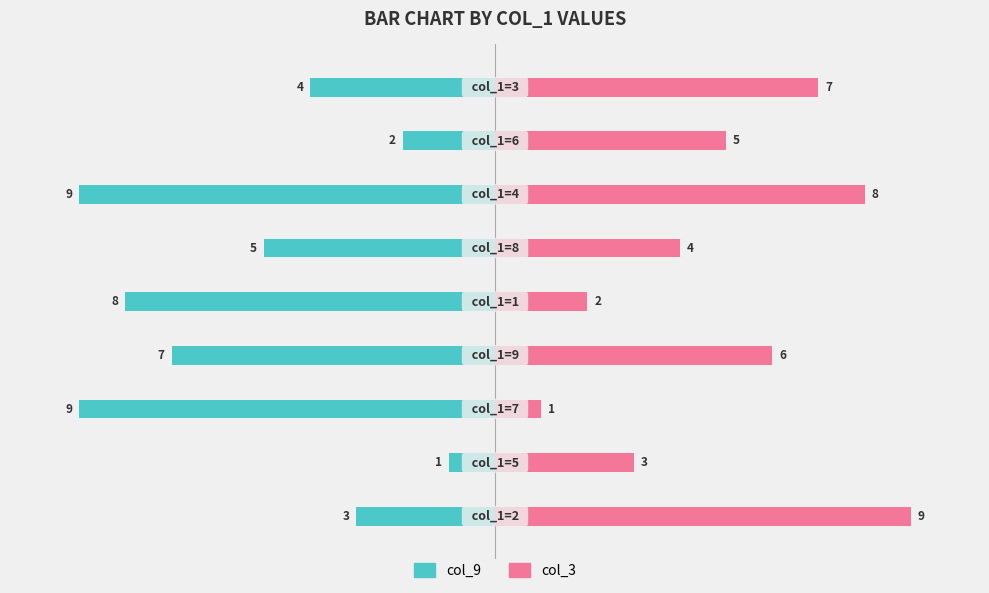

What are all the series names shown in the legend?

col_9, col_3